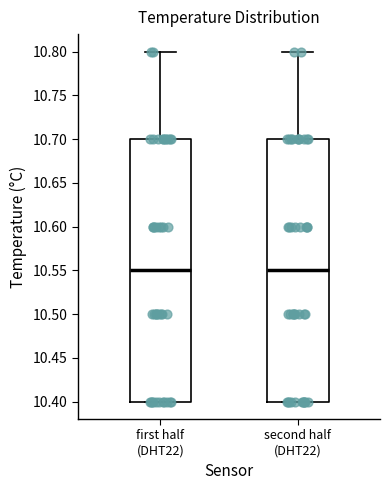

Reading left to right, transcribe this box plot: for each box, give where its median line is, the range the box spans, and where its two whiskers end, as read against the y-axis. The values are not printed on the chart, so give them approximately, as read against the axis.

first half (DHT22): median 10.55, box 10.40 to 10.70, whiskers 10.40 to 10.80
second half (DHT22): median 10.55, box 10.40 to 10.70, whiskers 10.40 to 10.80